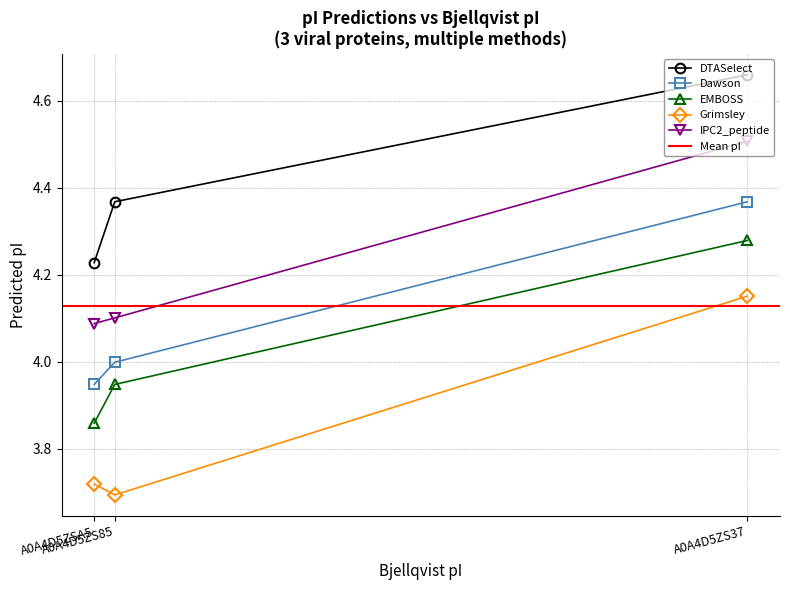

At which label is Dawson closest to 4?

A0A4D5ZS85